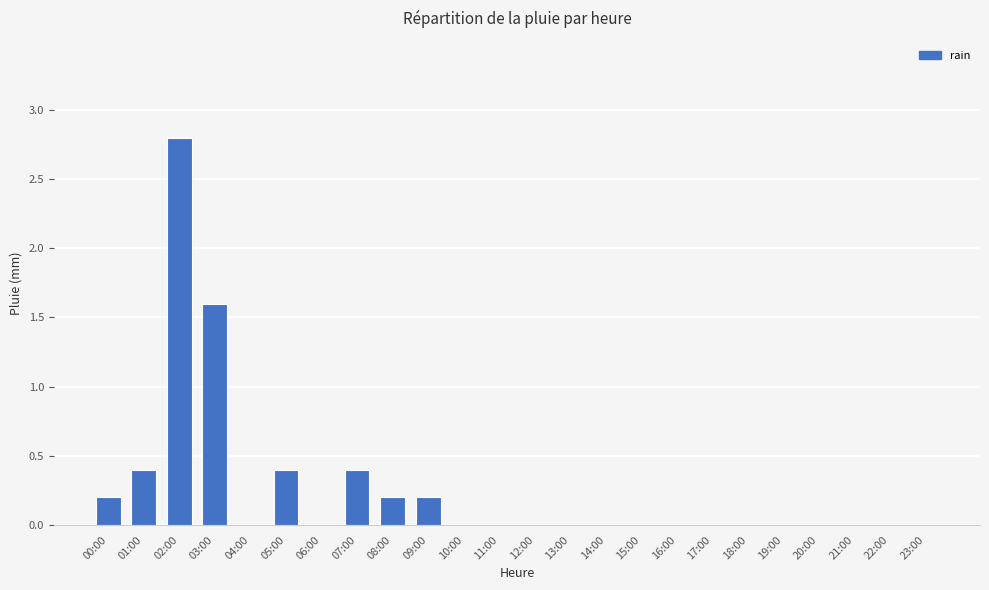

How many data points does each series have?

24